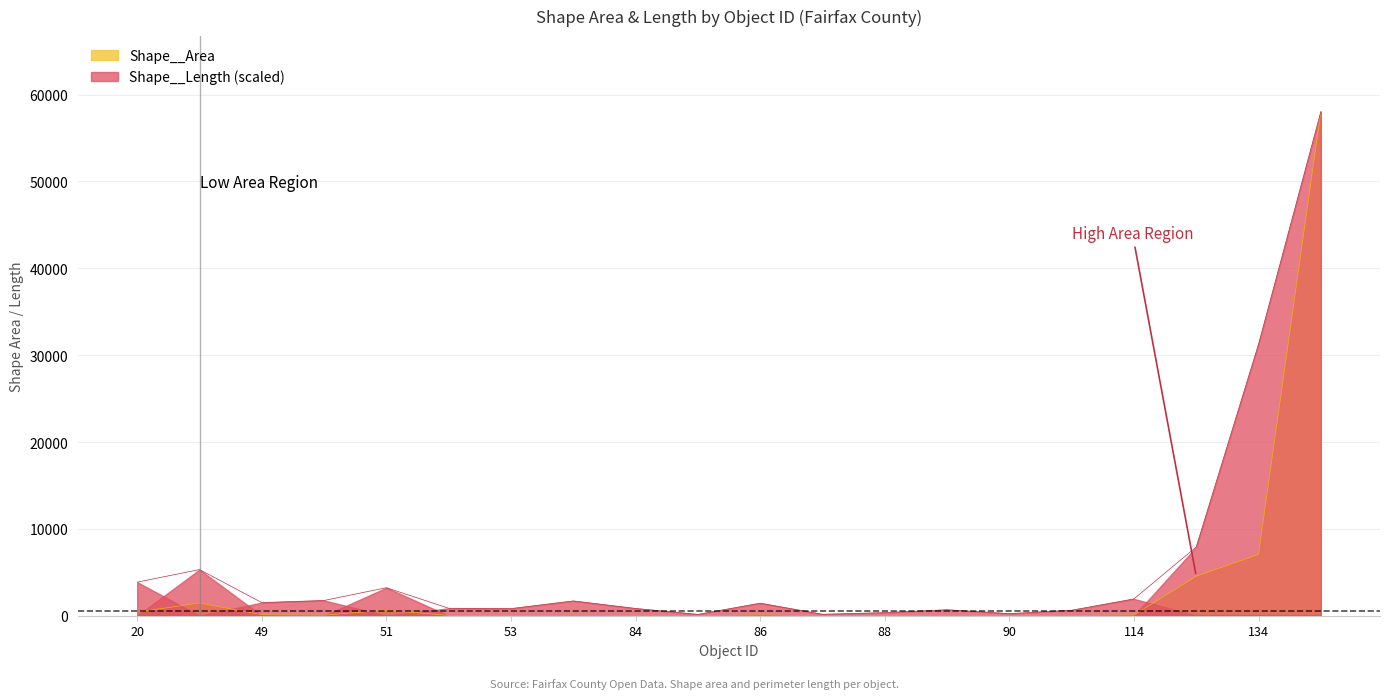

What is the total value across all series at 53?

829.7